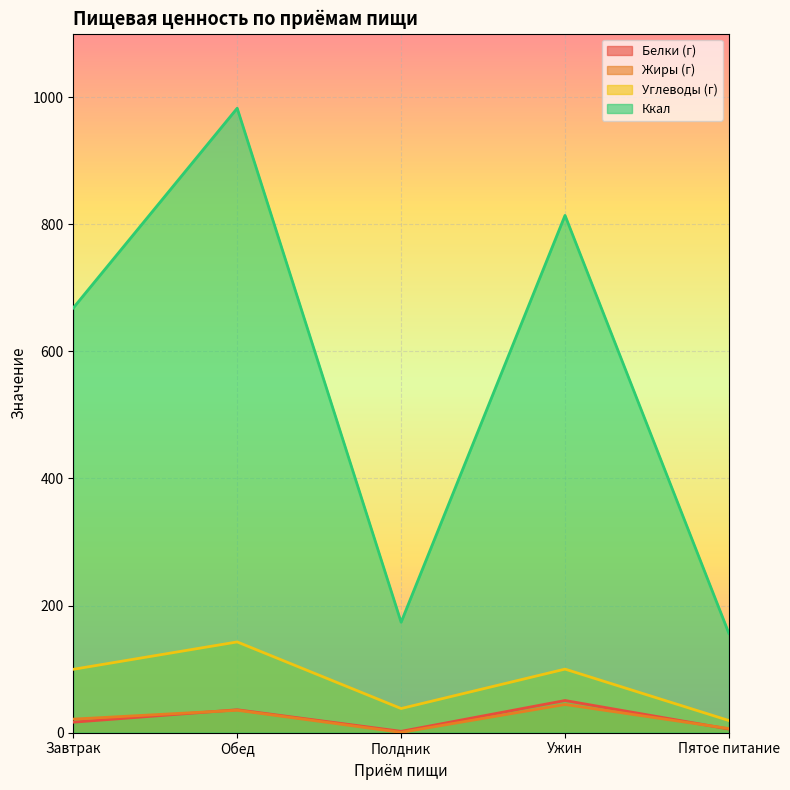

What is the label of the 2nd point from the left?

Обед